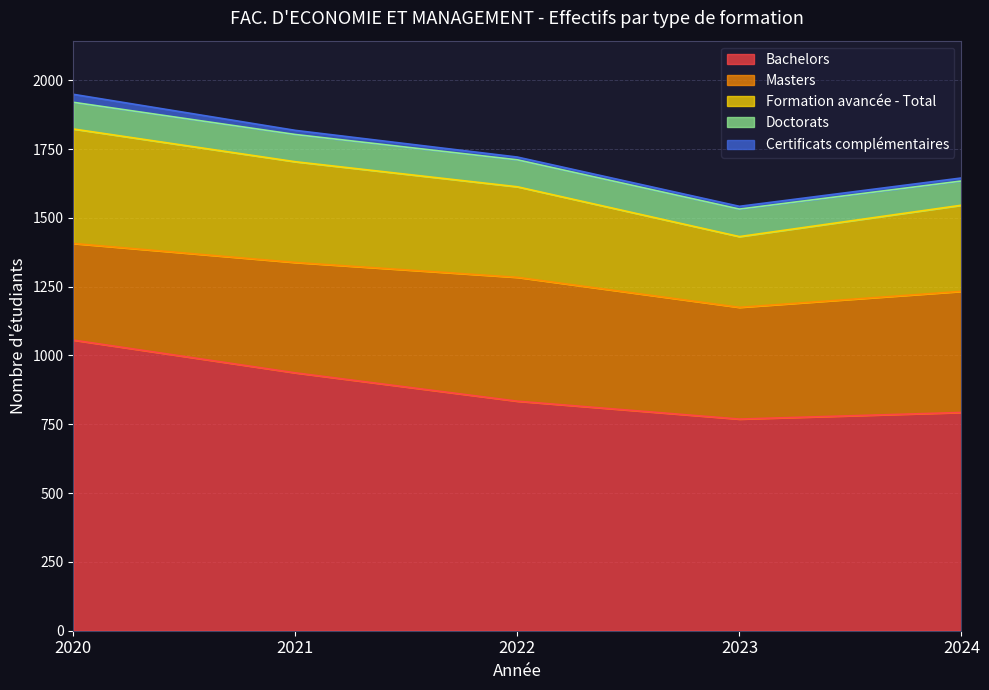

What is the value of the Bachelors point at the 5th from the left?

793